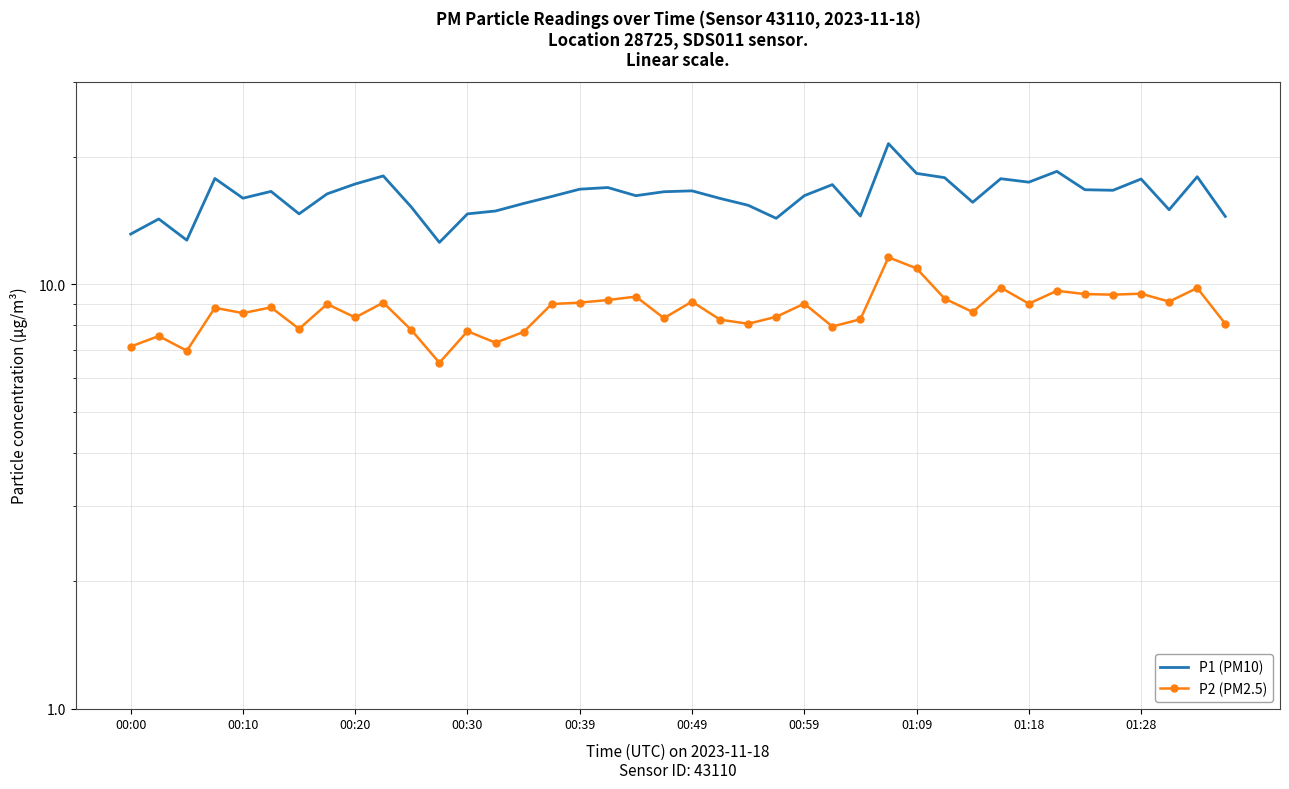

How many lines are shown in the chart?

2